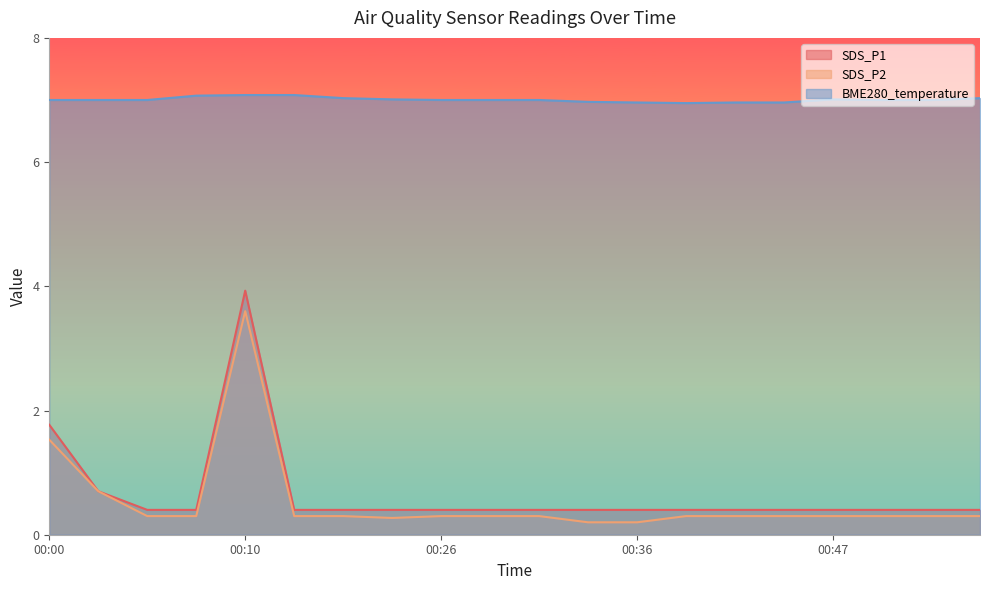

What is the greatest value displayed?

7.1